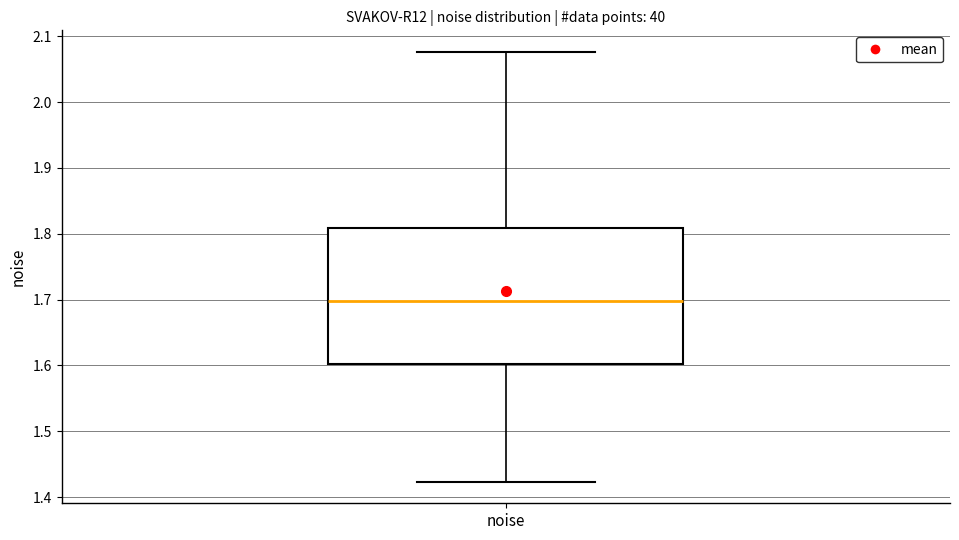

Where does the upper whisker of the box for noise end on the y-axis? The values are not printed on the chart, so give them approximately, as read against the axis.

2.08